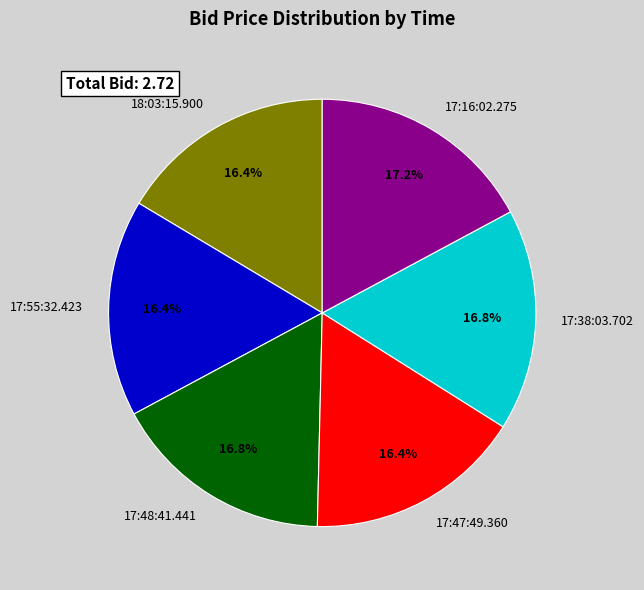

How many slices are in this pie chart?

6